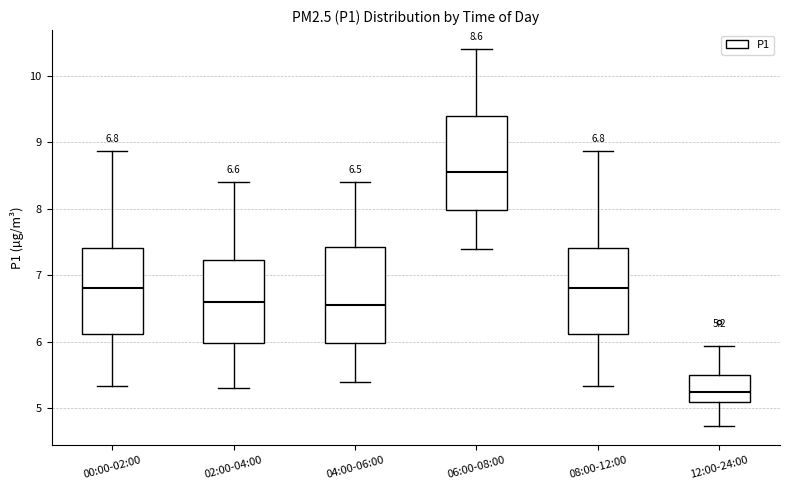

Which box's median line is the lowest?

12:00-24:00